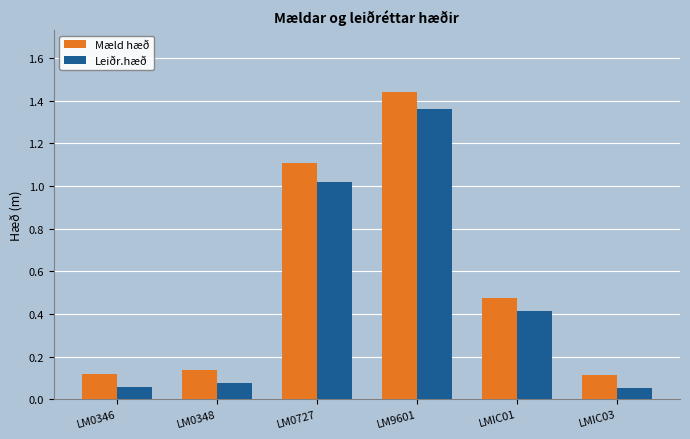

At how many categories does at least one series exceed 0?

6